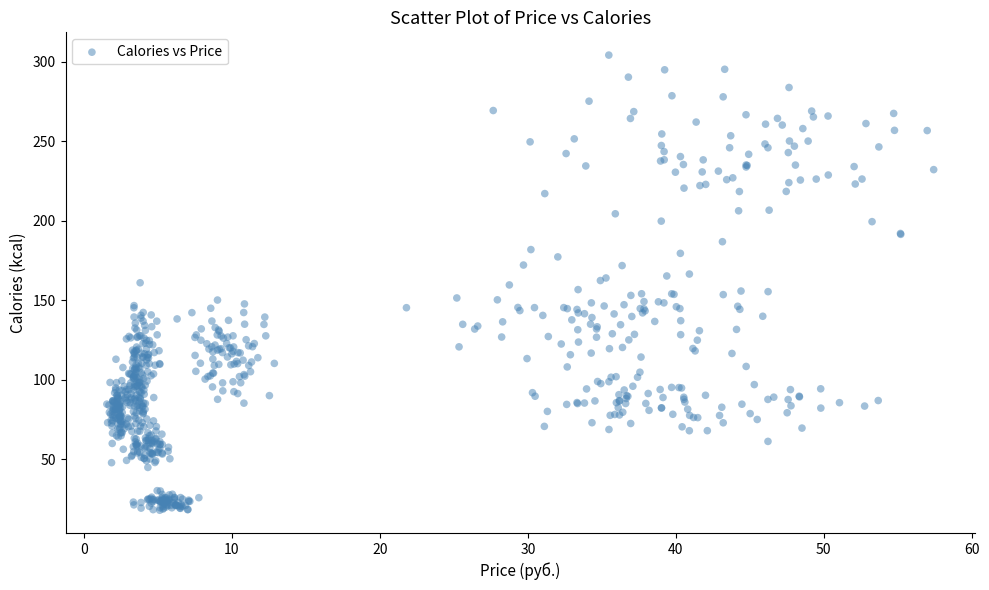

What is the range of Y values (max minus min)?

286.2